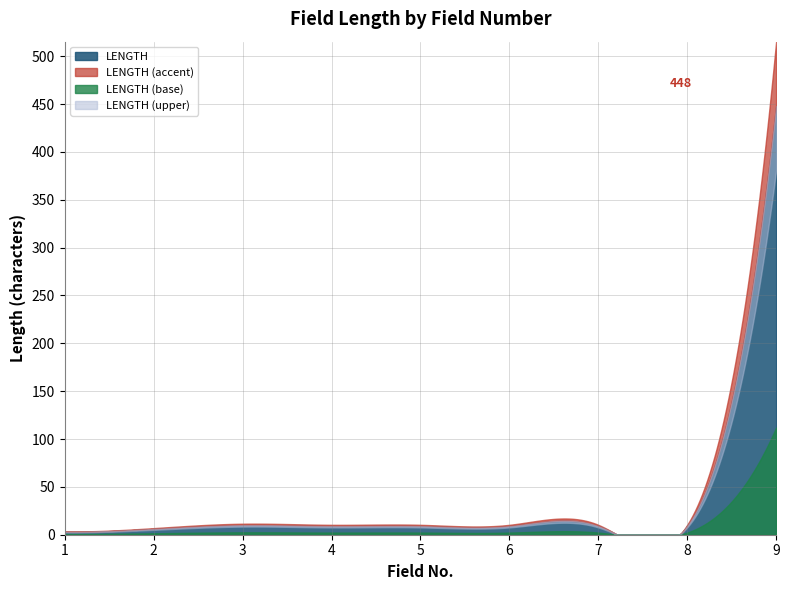

How many interior local peaks (higher than both neighbors) does the data have?

1